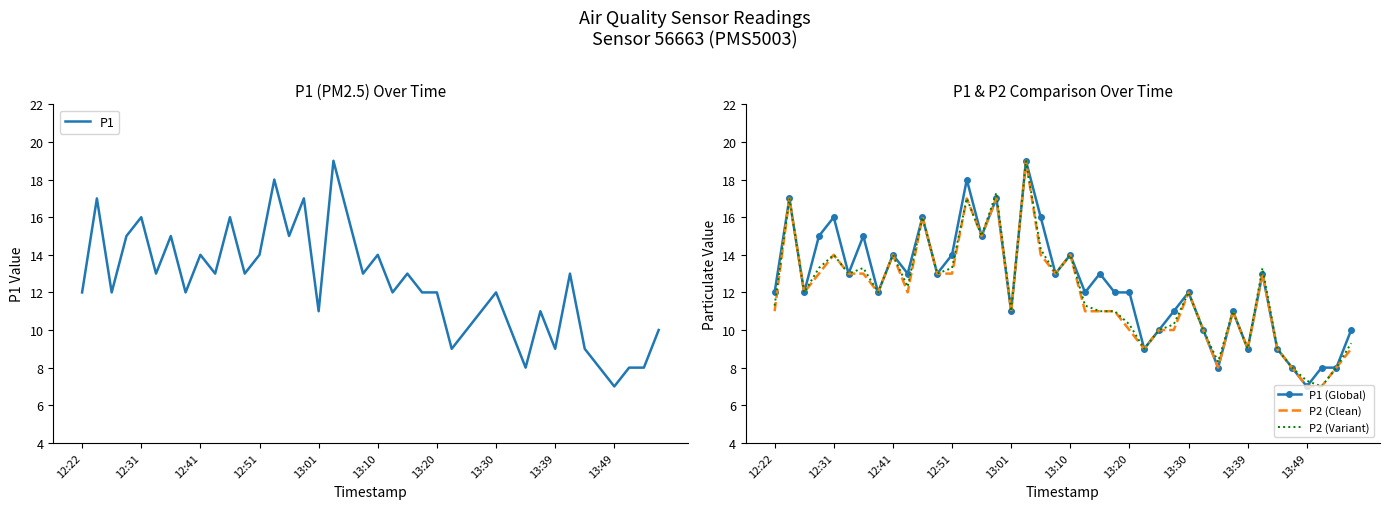

Is it true that P2 (Variant) equals 17.3 at 13:30?

False